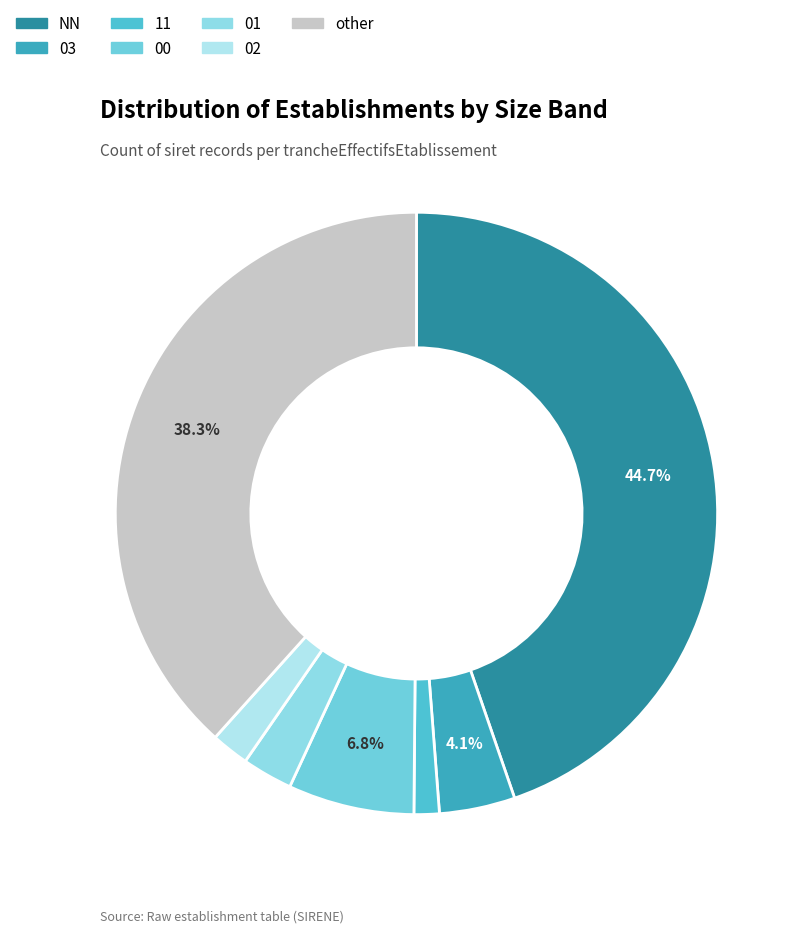

The 00 slice represents 7% of the pie. True or false?

True